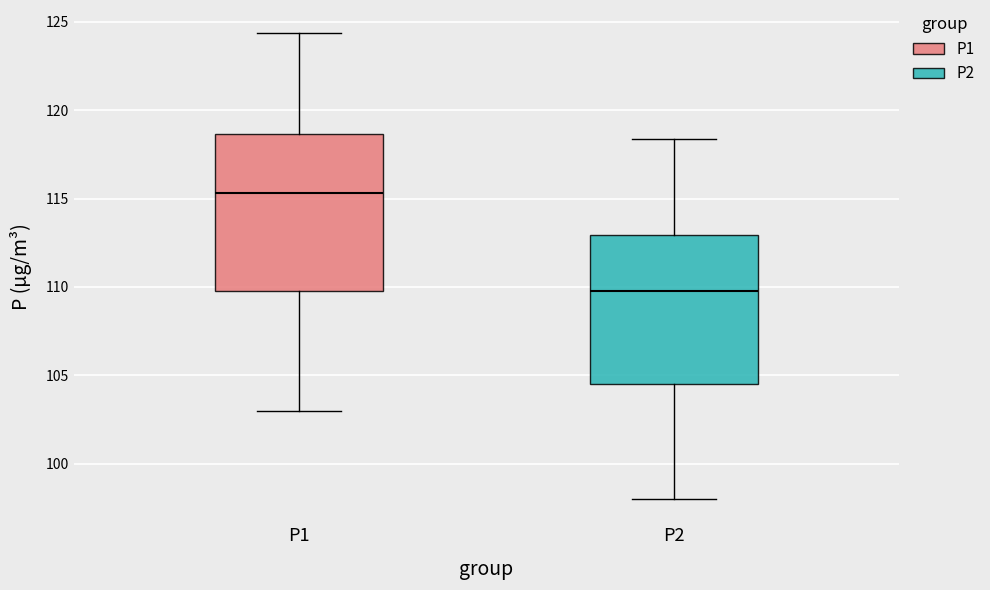

Which box's median line is the lowest?

P2